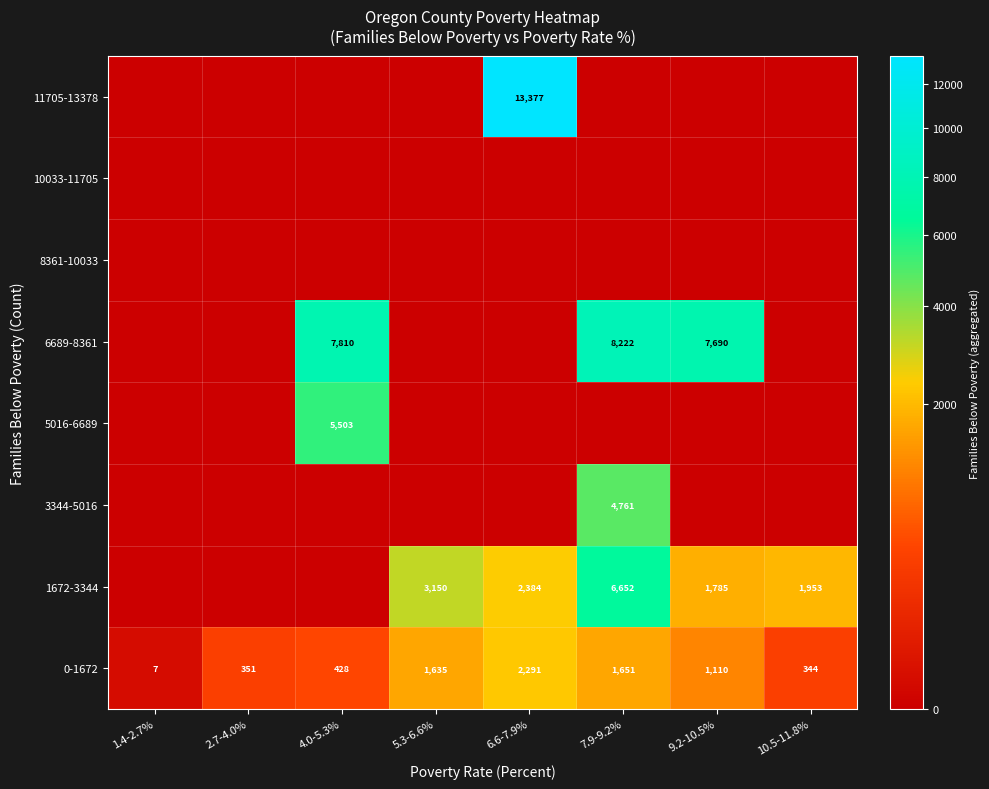

What is the average value of the 0-1672 series?

977